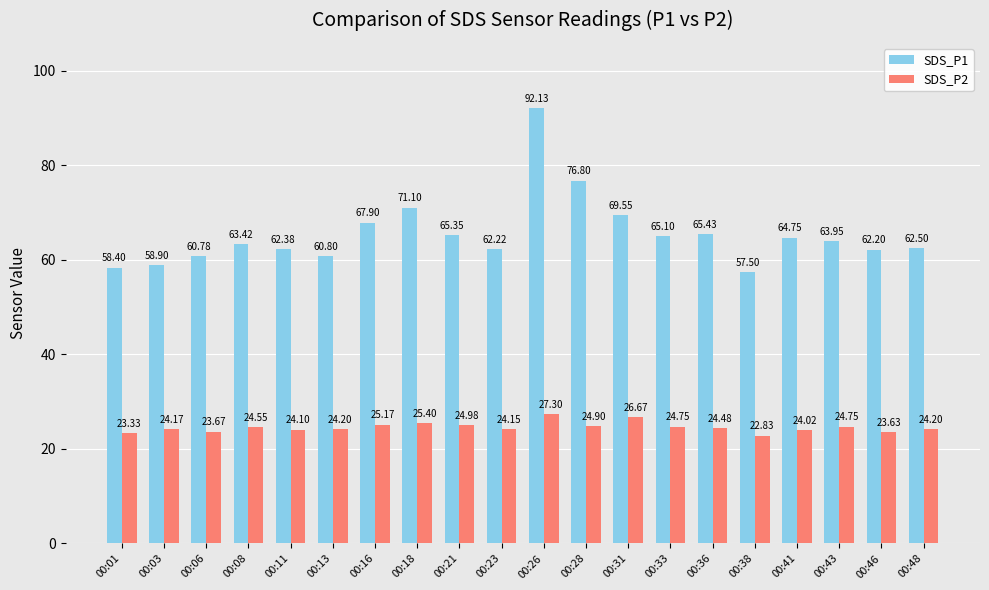

What are all the series names shown in the legend?

SDS_P1, SDS_P2